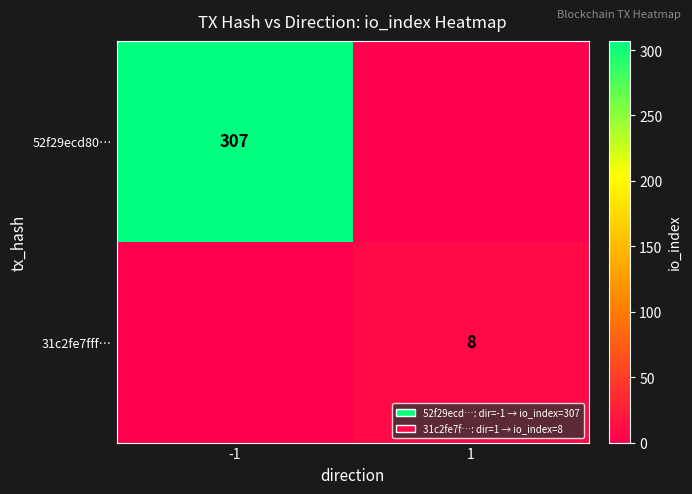

Is the value of 31c2fe7fff… at 1 greater than the value of 52f29ecd80… at -1?

No